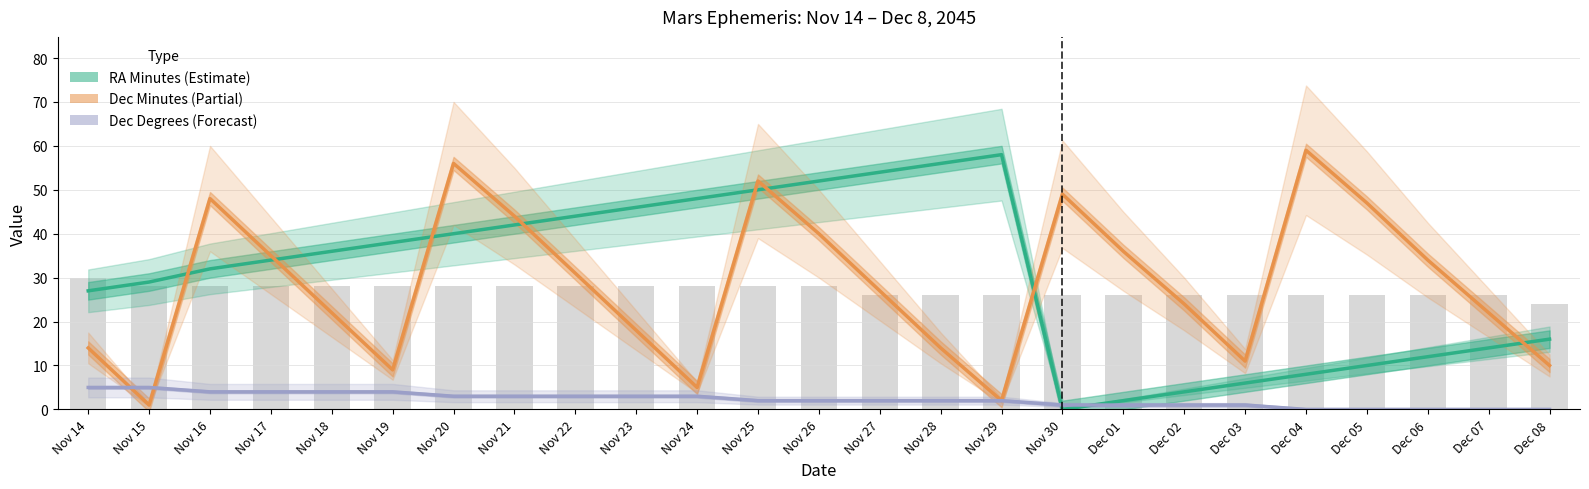

What is the difference between the Dec Minutes values at Dec 08 and Nov 27?

17